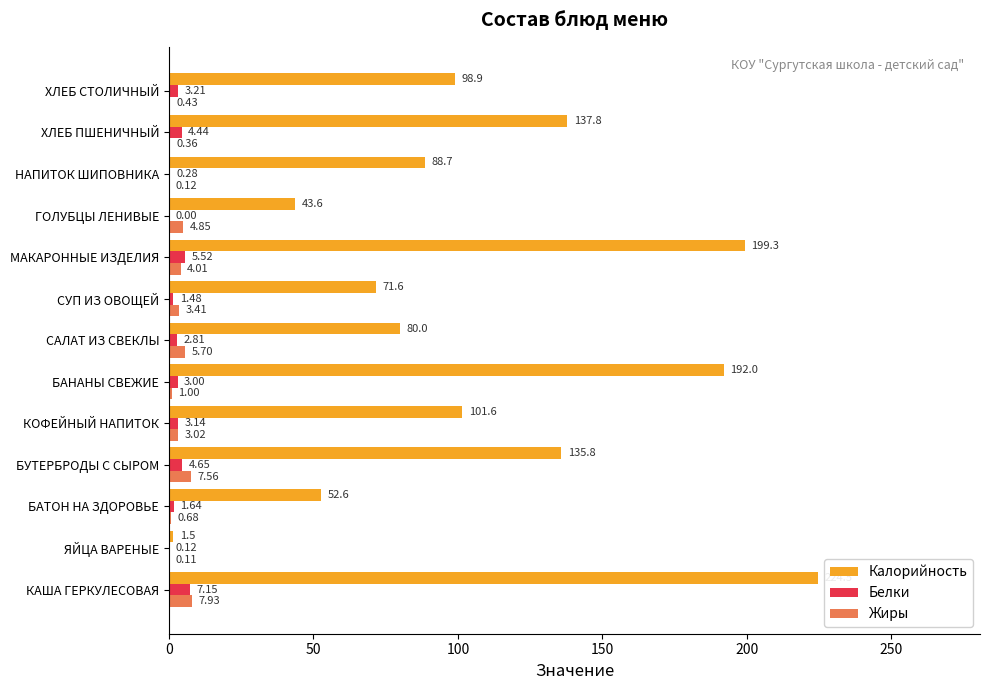

At which label is Белки closest to 3?

БАНАНЫ СВЕЖИЕ